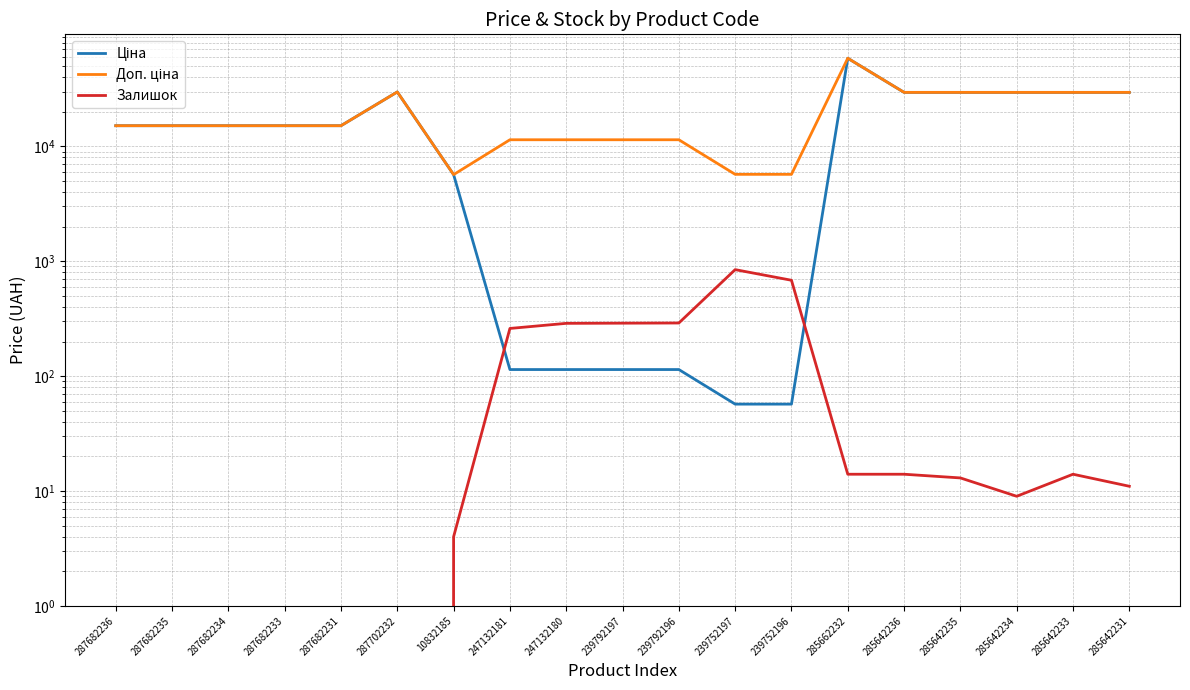

The value of Доп. ціна at 285662232 is 13160.1. True or false?

False